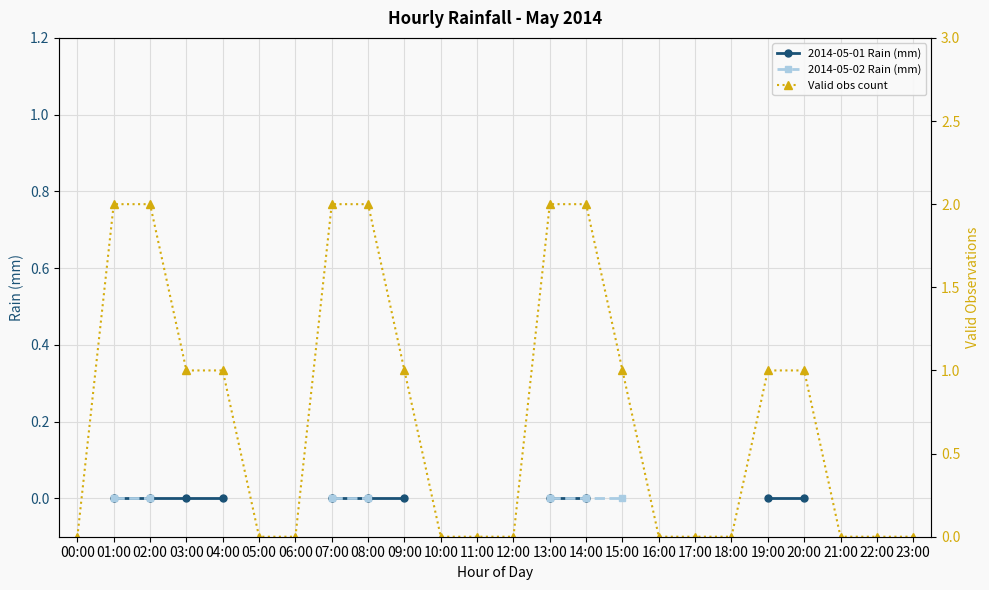

Which has a higher value, 01:00 or 13:00?

01:00